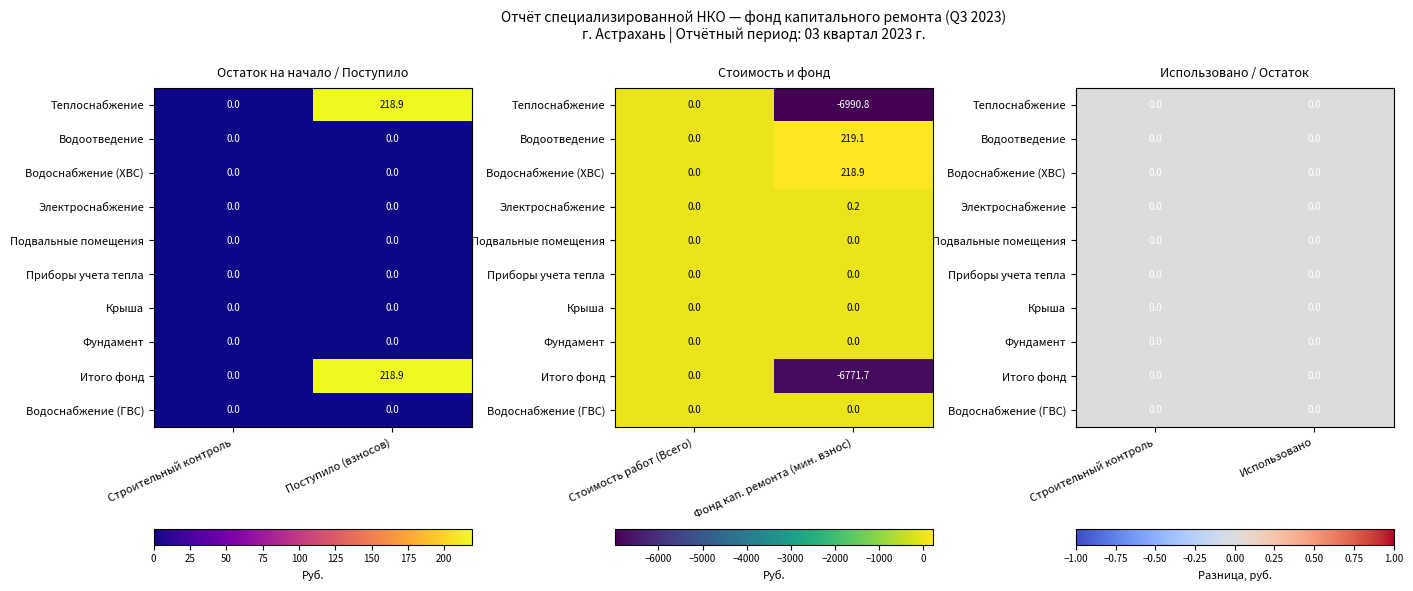

Between 2 and 5, which series saw the biggest shift?

Фонд кап. ремонта (мин. взнос)